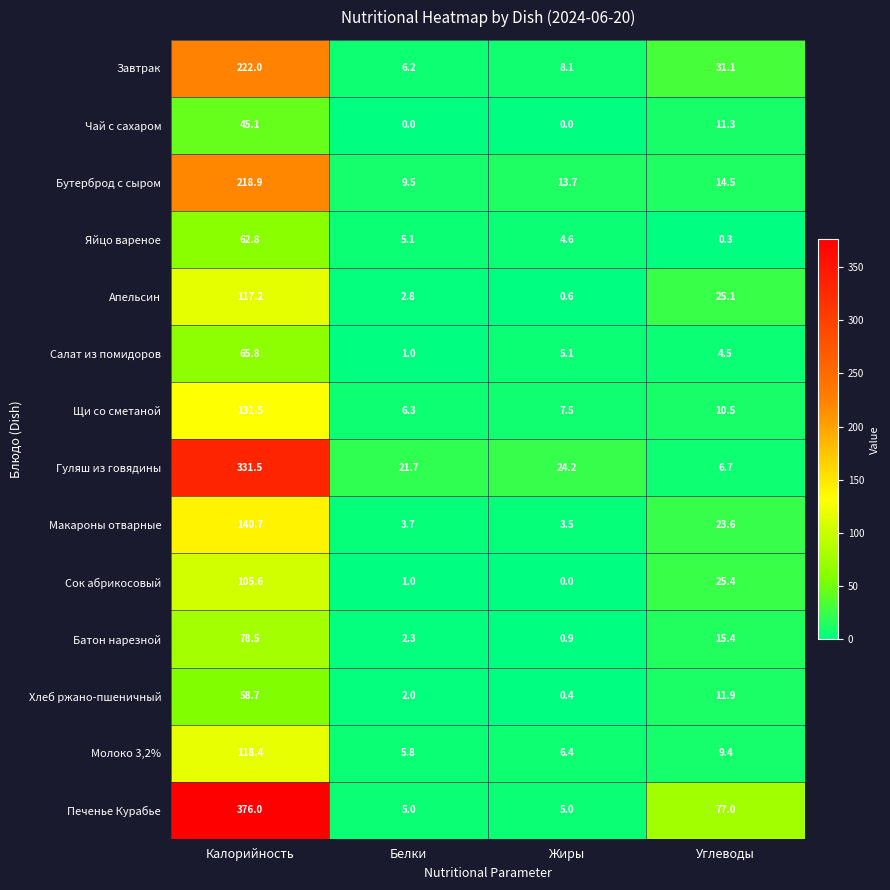

What is the sum of the Хлеб ржано-пшеничный values at Калорийность and Углеводы?

70.6